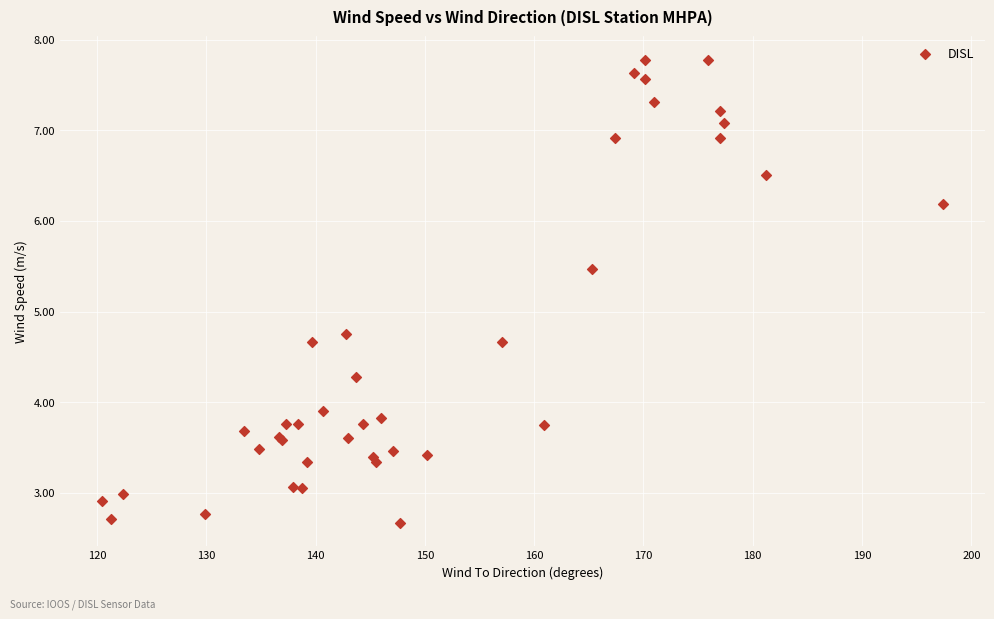

What Y value in the scatter plot is closest to 5?

4.8